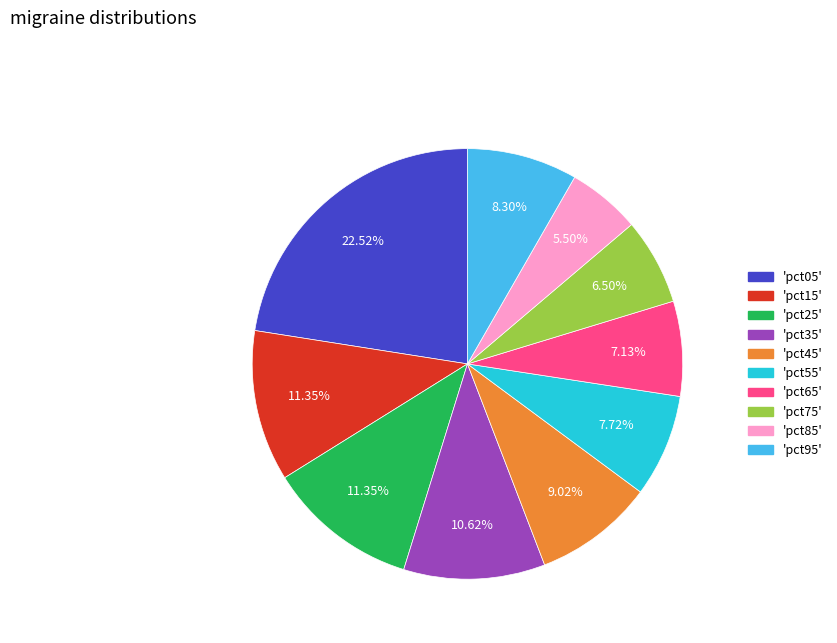

Which has a higher value, 'pct75' or 'pct65'?

'pct65'